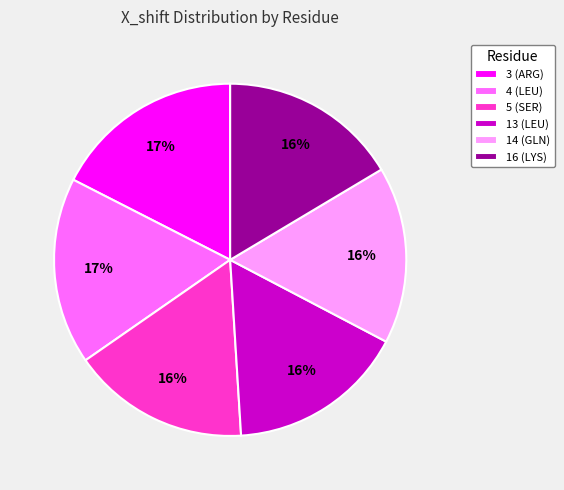

The 5 (SER) slice represents 31% of the pie. True or false?

False